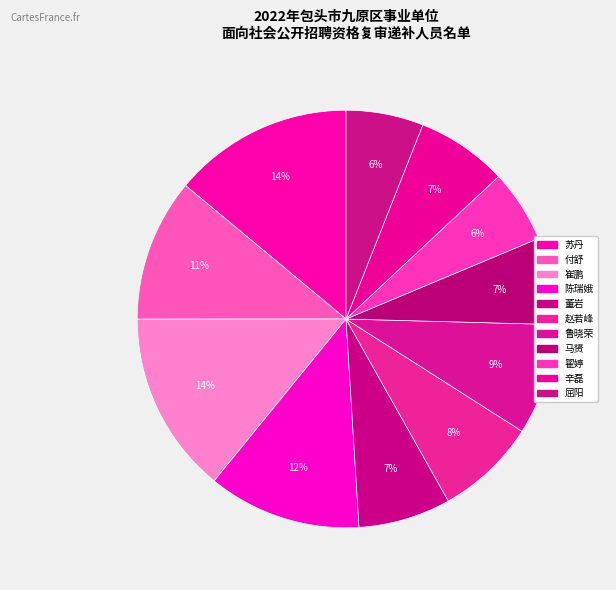

To the nearest percent, what is the difference between the largest and smallest slice percentages?

8%